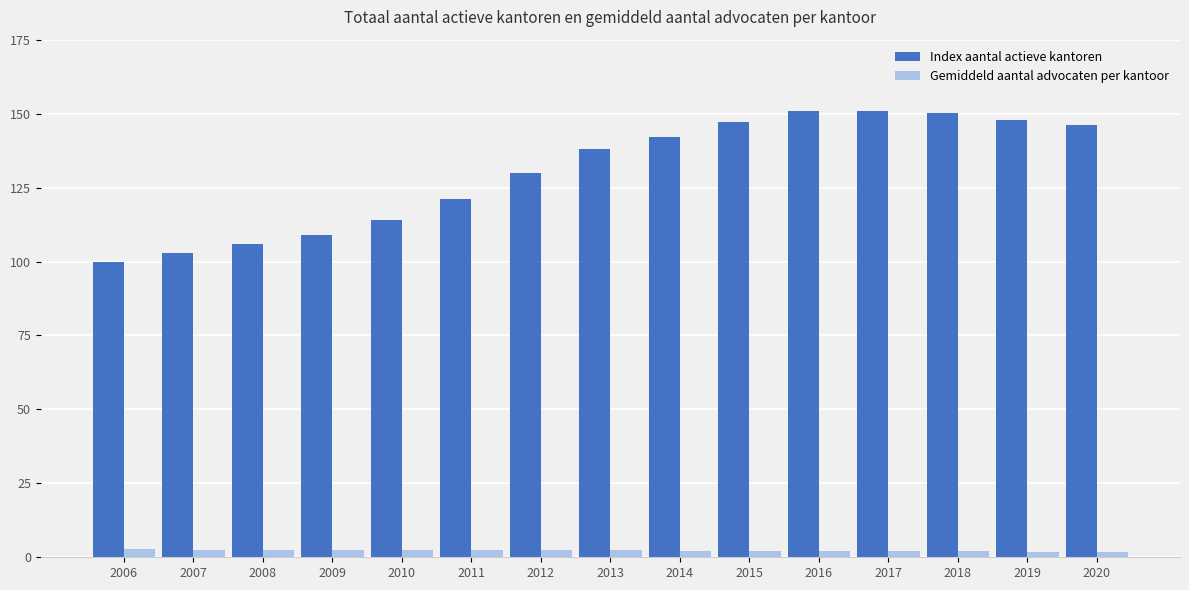

How many data points does each series have?

15